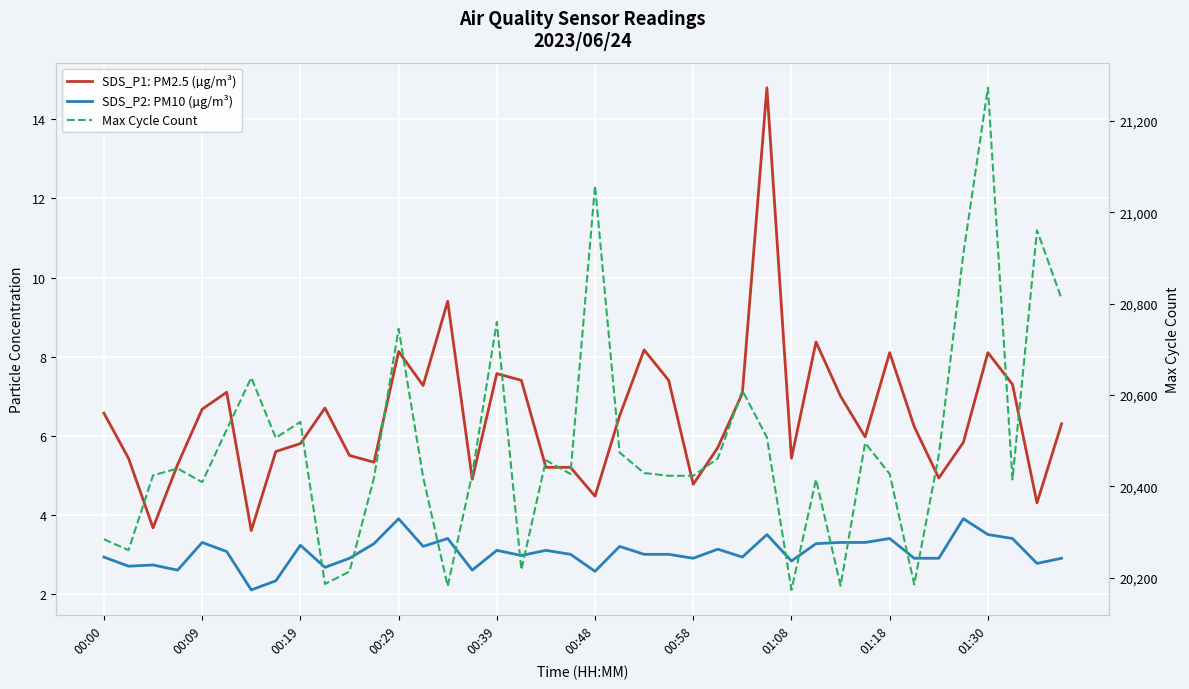

What is the value of the SDS_P1: PM2.5 (µg/m³) point at the 12th from the left?

5.3